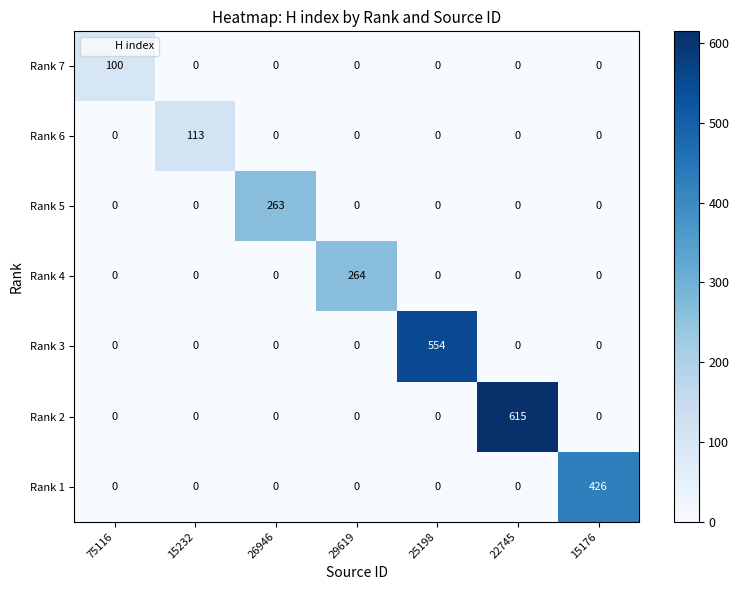

The value of Rank 4 at 15176 is 0. True or false?

True